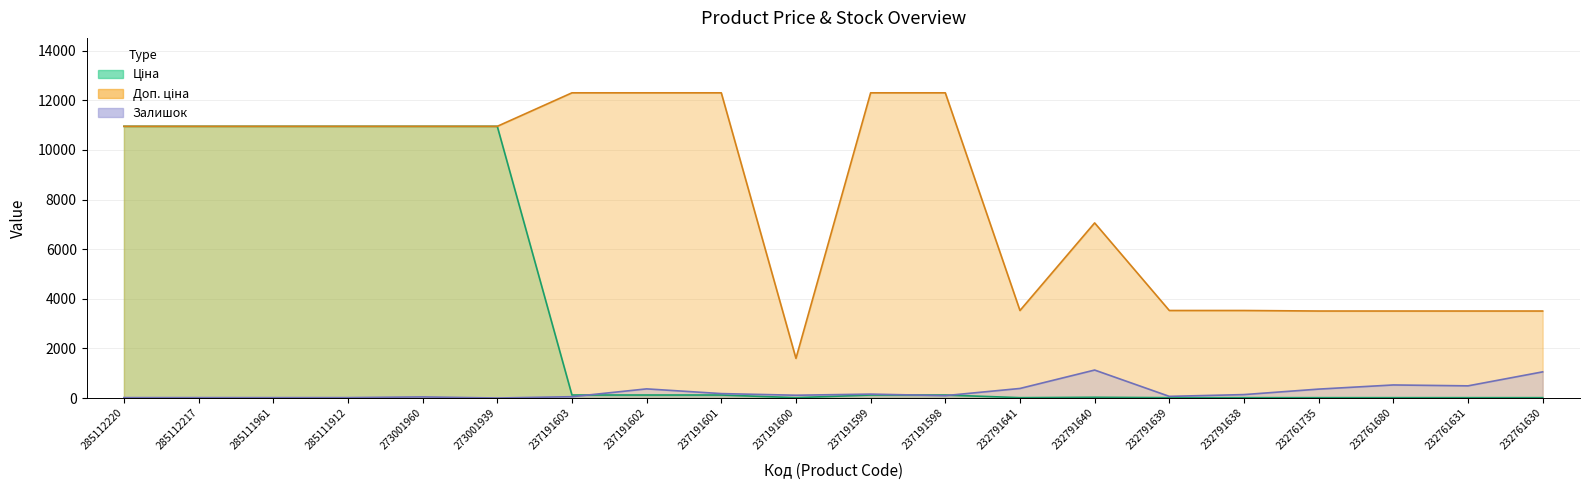

How many lines are shown in the chart?

3